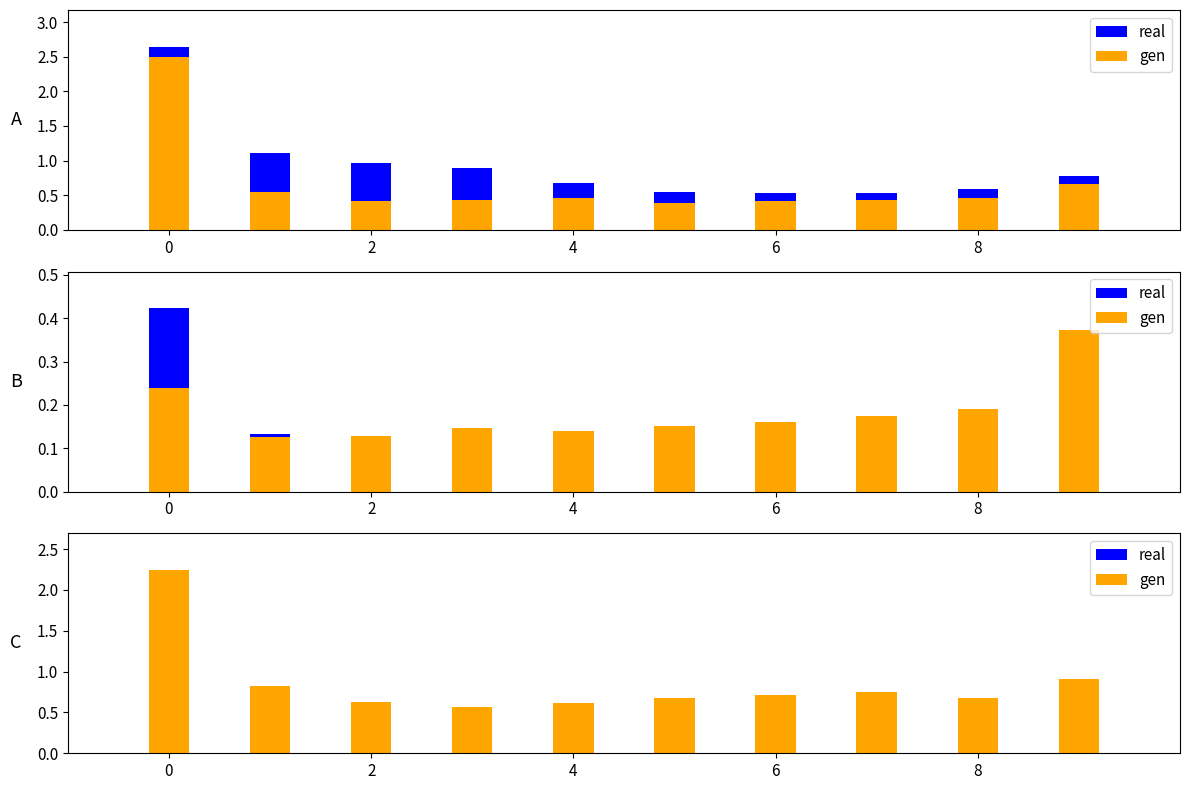

Rank the series by their average value, from lowest to highest.

real, gen